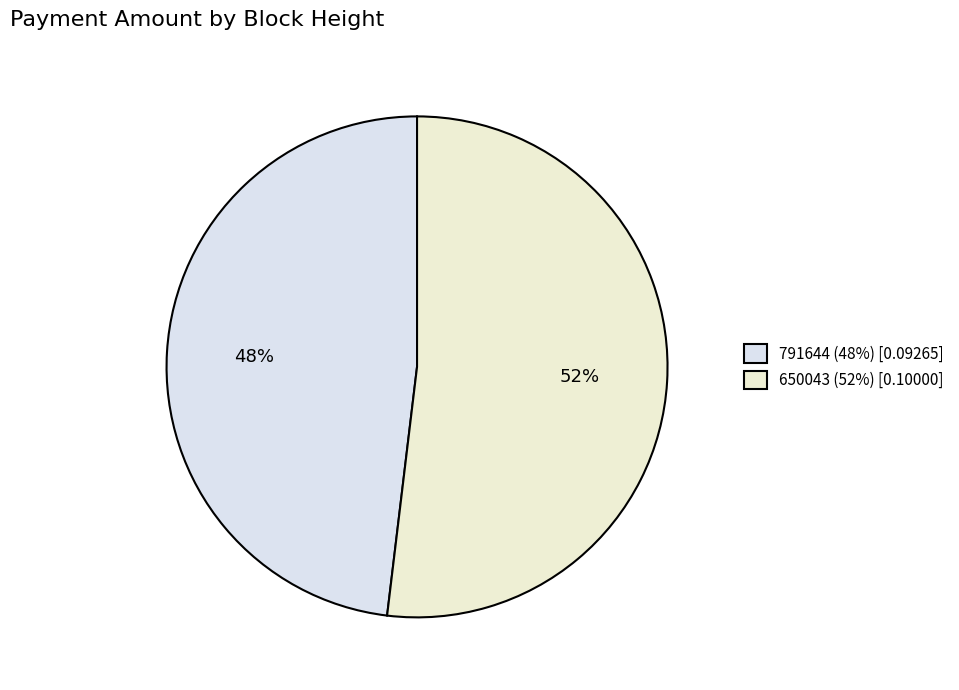

What percentage is NOT represented by 650043?

48.1%